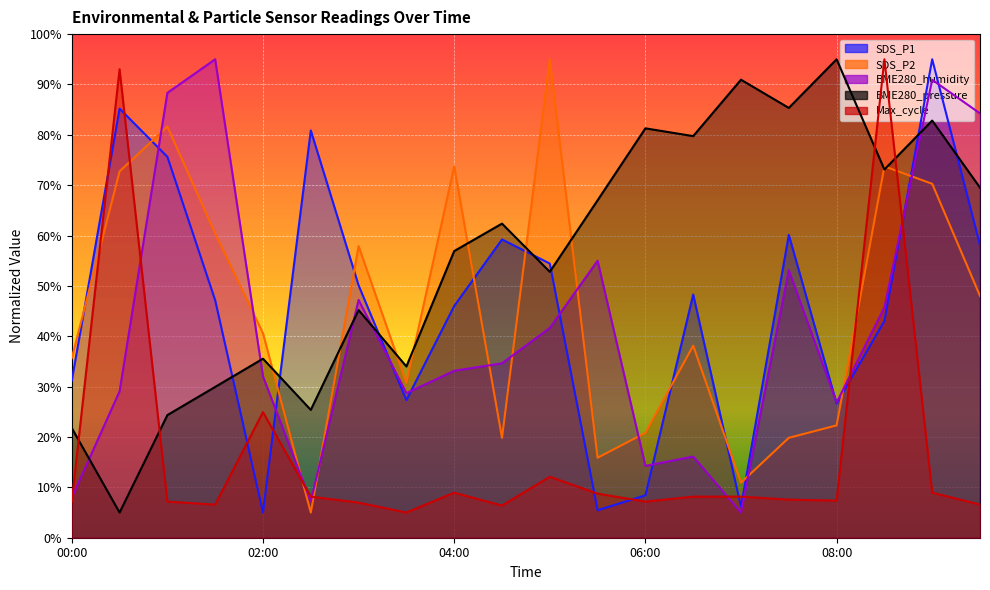

How many lines are shown in the chart?

5